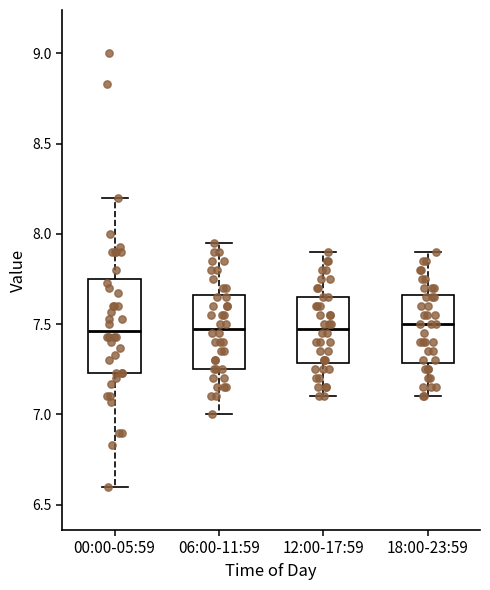

Comparing the boxes themselves (not the whiskers), which one is the tallest?

00:00-05:59